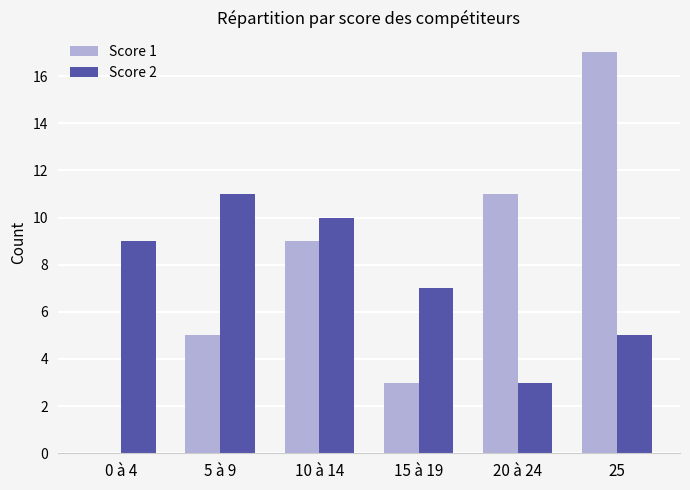

Count the Score 1 values in the range 3 to 11.

4